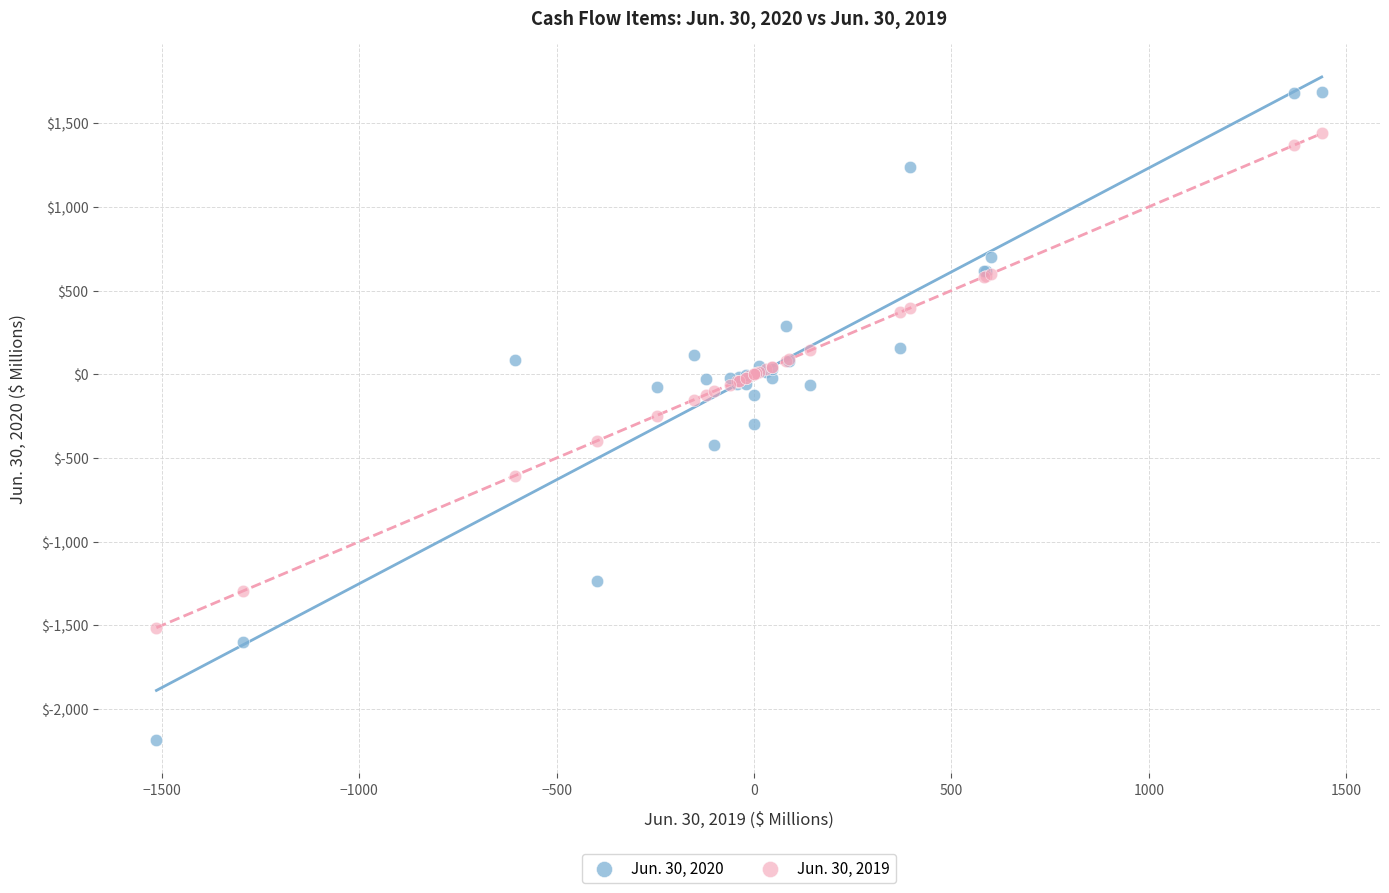

What is the X range (max minus min) for the scatter plot?

2952